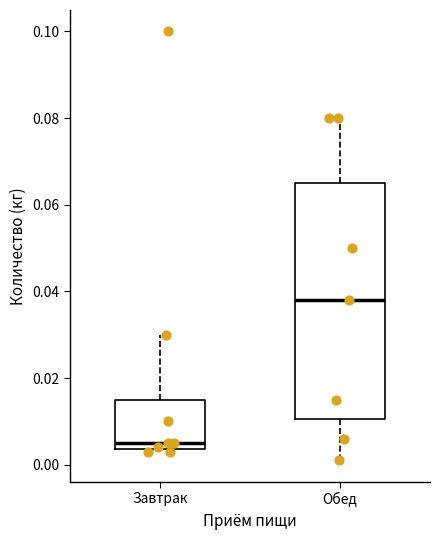

Reading left to right, transcribe this box plot: for each box, give where its median line is, the range the box spans, and where its two whiskers end, as read against the y-axis. The values are not printed on the chart, so give them approximately, as read against the axis.

Завтрак: median 0.006, box 0.004 to 0.016, whiskers 0.004 (just below the box's lower edge) to 0.030
Обед: median 0.038, box 0.010 to 0.066, whiskers 0.002 to 0.080